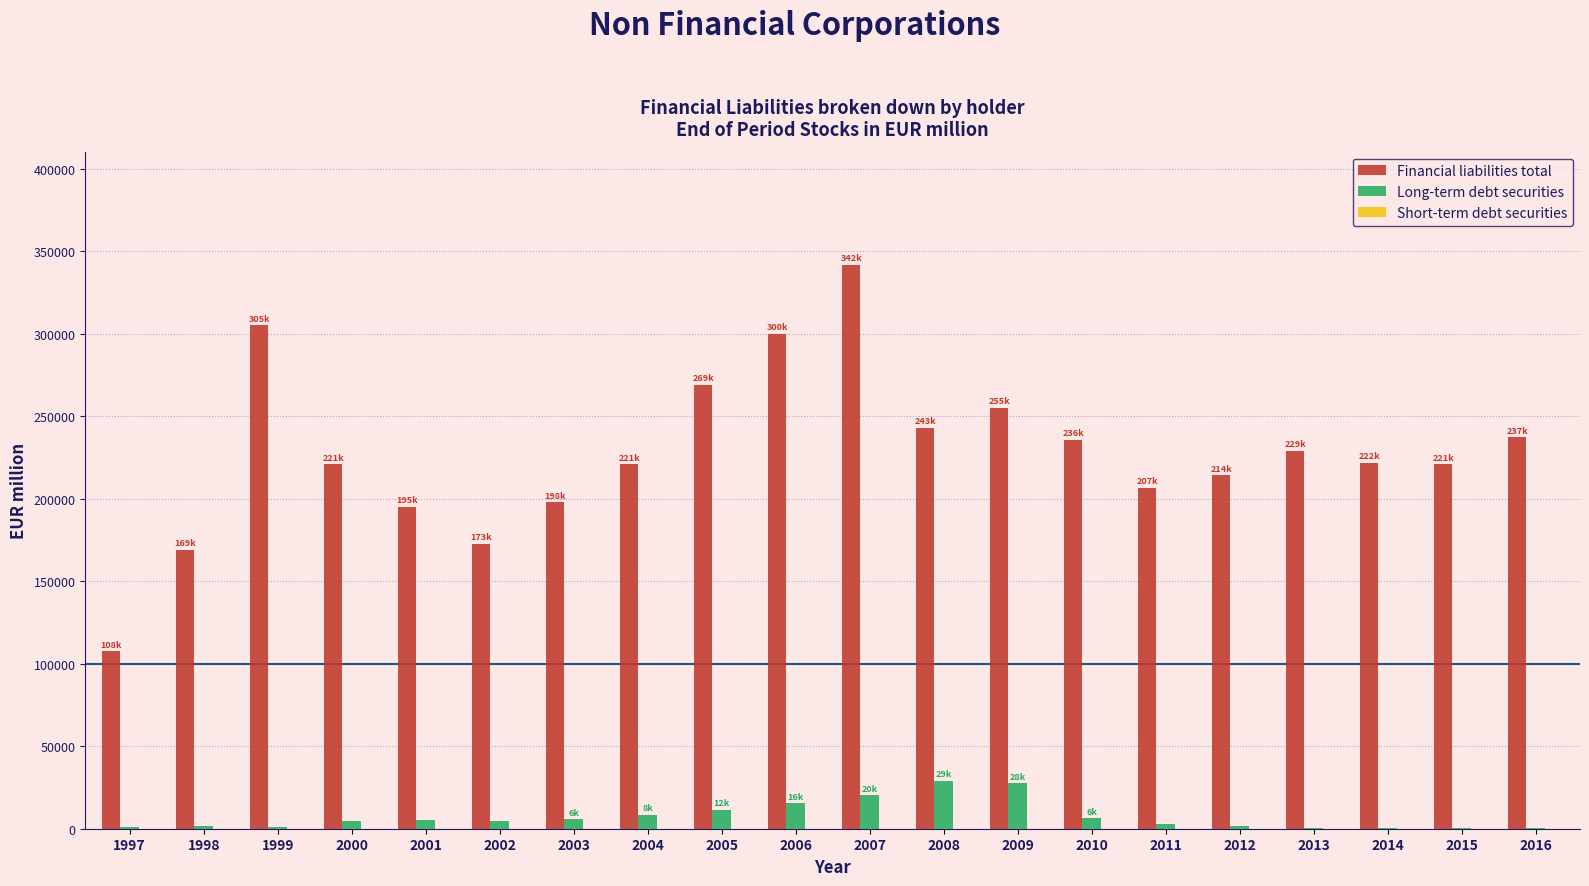

At which category is the sum across all series the highest?

2007